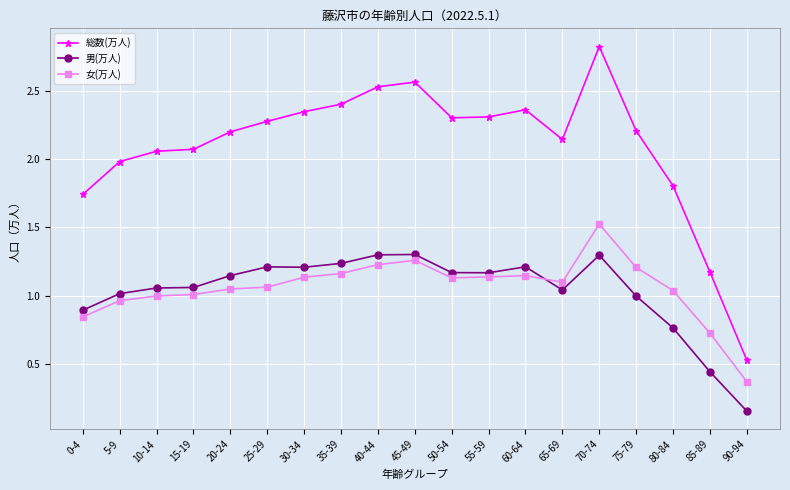

Does the chart have visible grid lines?

Yes